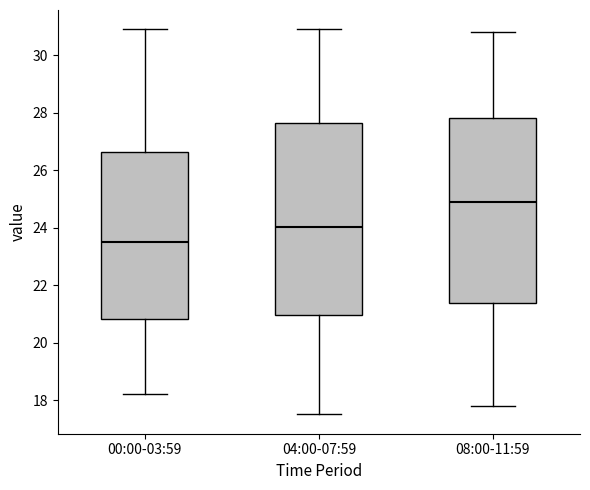

Which box is the tallest, from its lower edge to its upper edge?

04:00-07:59